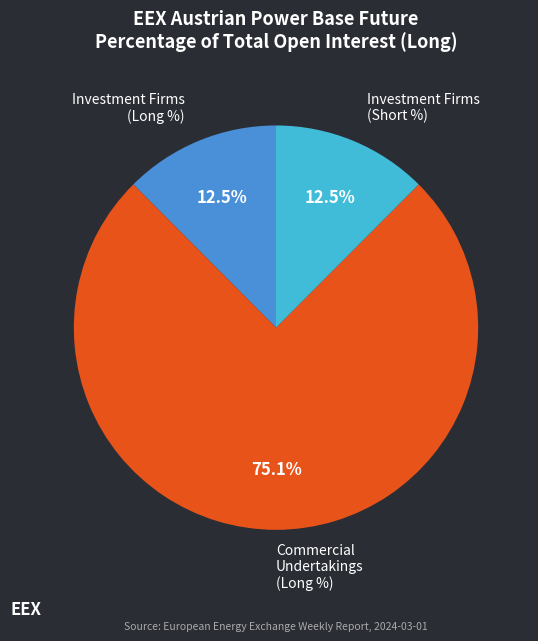

Which slice is the largest?

Commercial Undertakings (Long %)